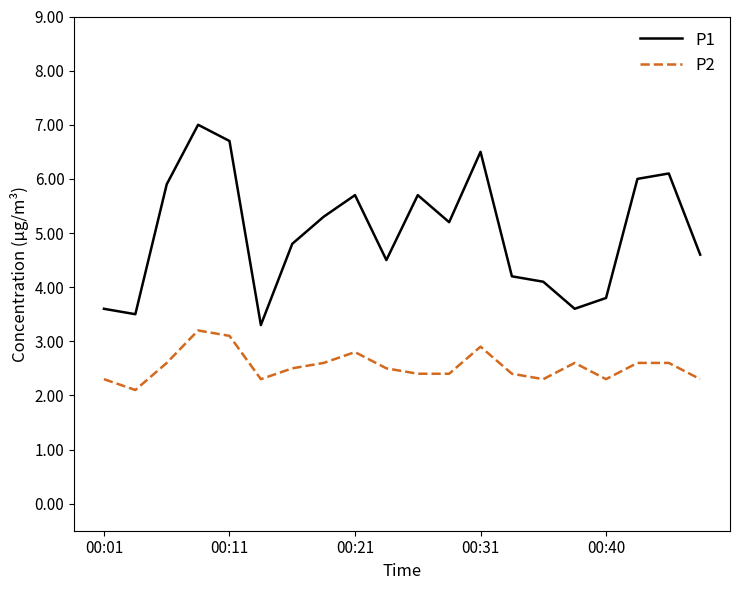

Which series has the widest spread of values?

P1